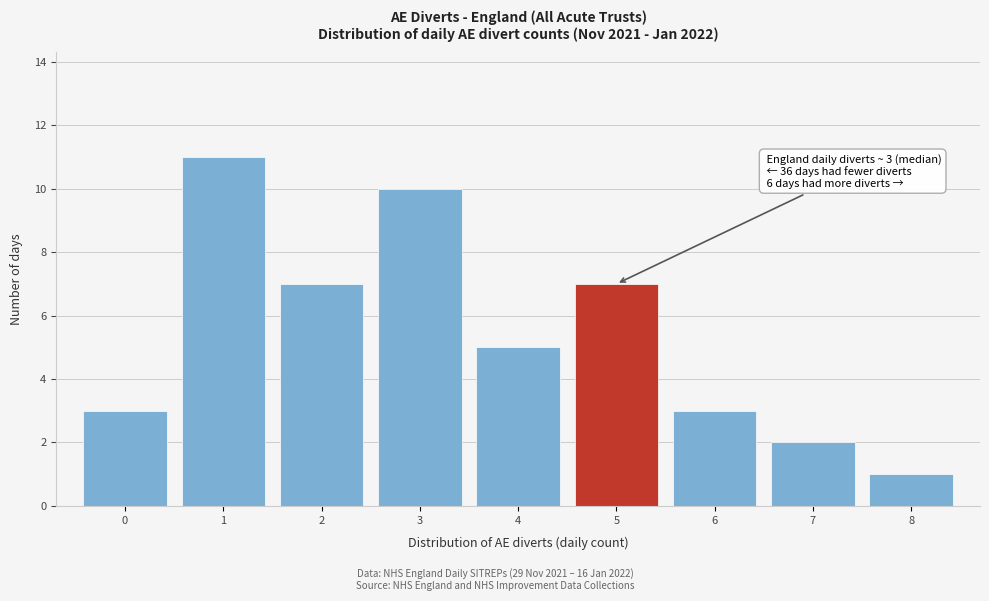

Which range on the x-axis has the tallest bar?

0.5 to 1.5